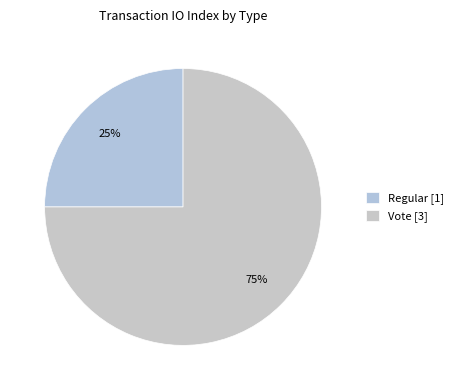

Count the number of slices in the pie.

2